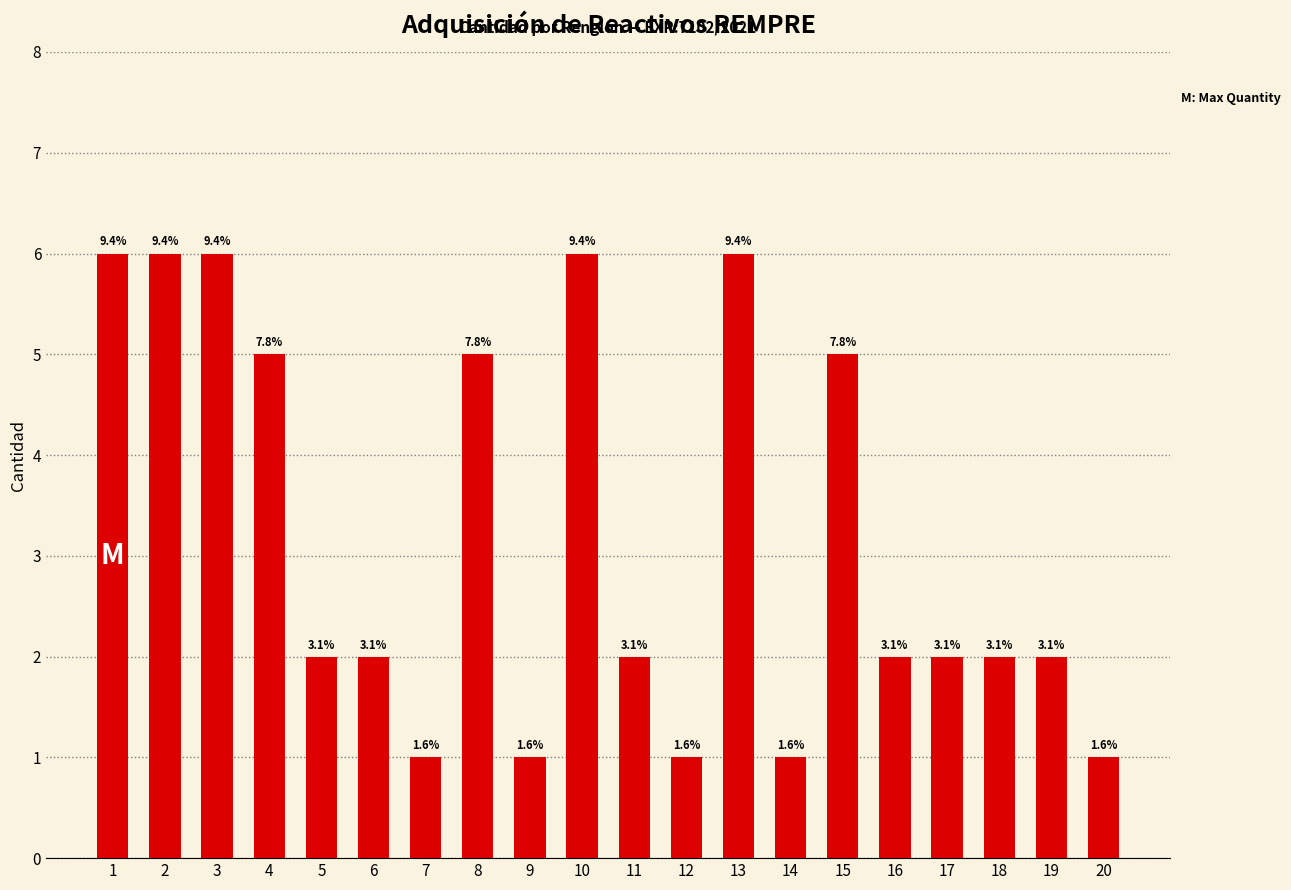

What is the minimum value shown in the chart?

1